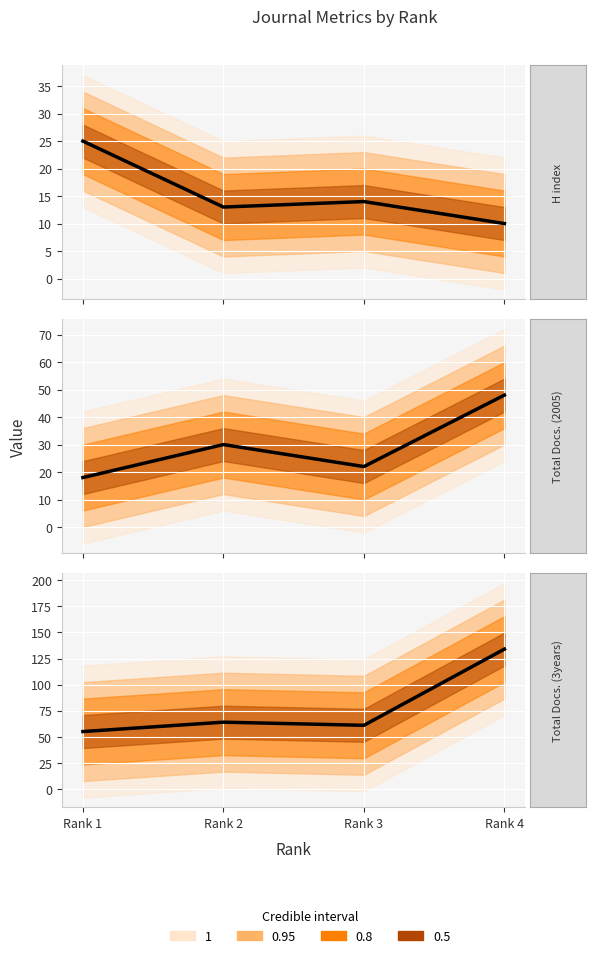

Reading left to right, transcribe all the data shown in this chart.

H index: 25	13	14	10
Total Docs. (2005): 18	30	22	48
Total Docs. (3years): 55	64	61	134